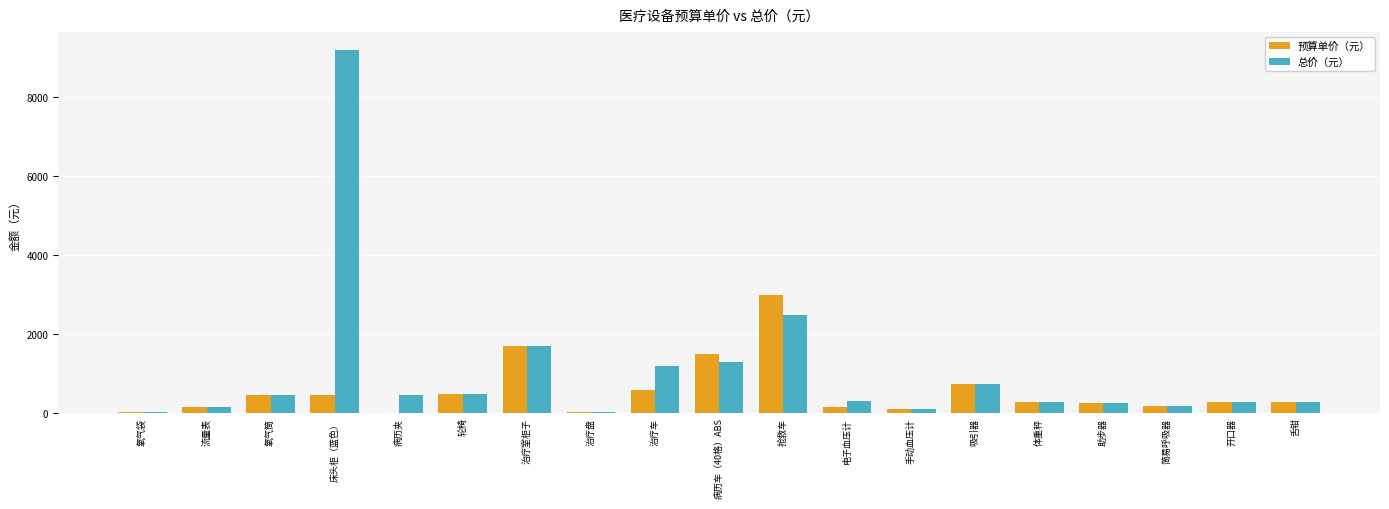

The value of 总价（元） at 氧气筒 is 450. True or false?

True